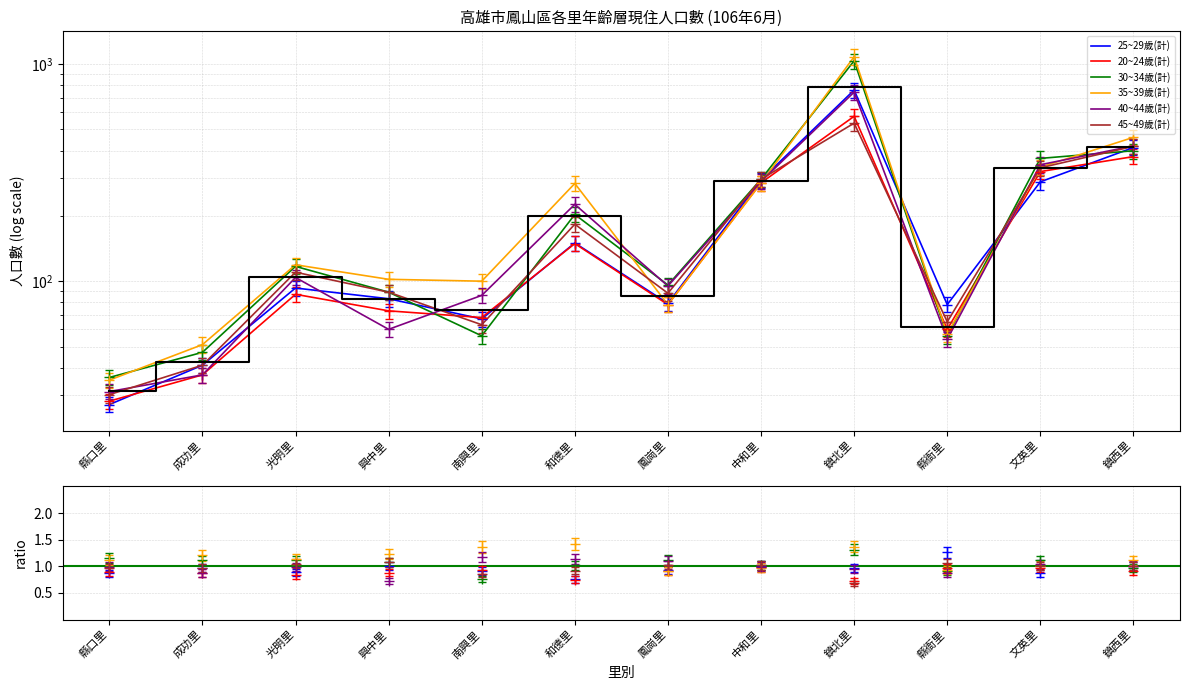

What is the greatest value displayed?

1082